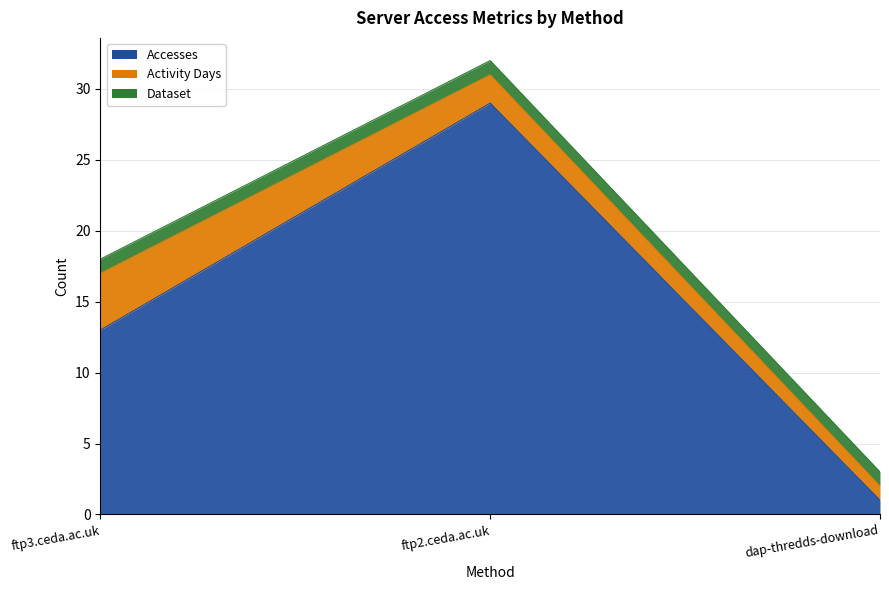

At which label does Dataset reach its minimum?

ftp3.ceda.ac.uk